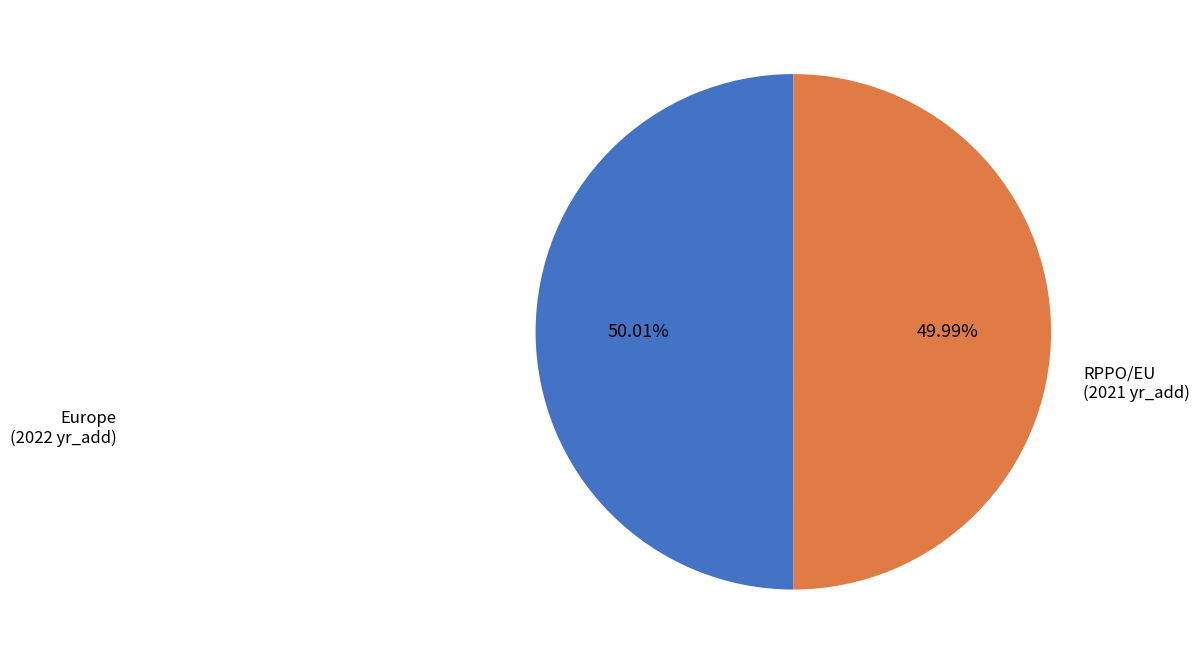

How many slices are in this pie chart?

2